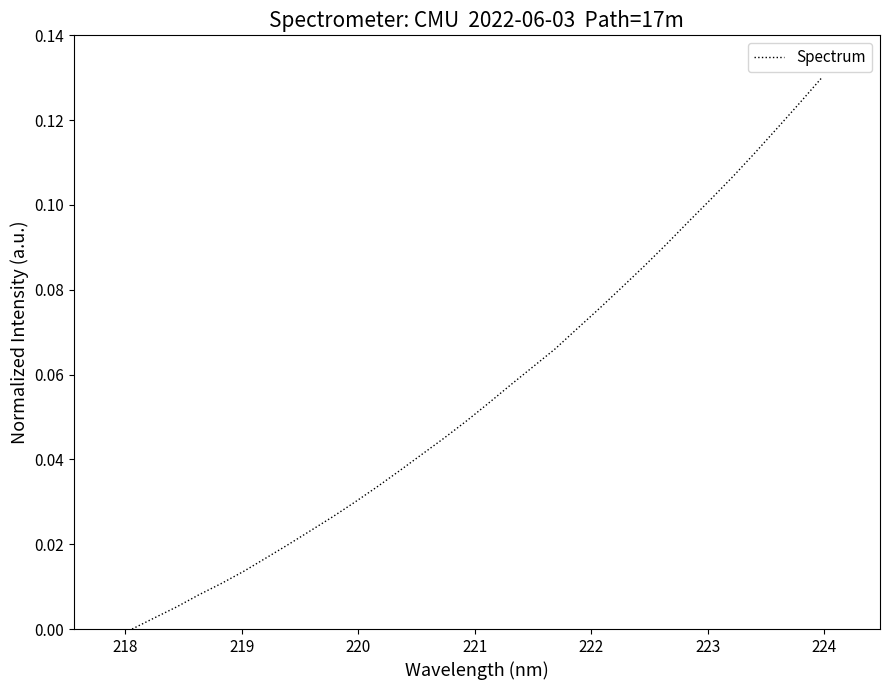

Is this an area chart (filled region under the line)?

No